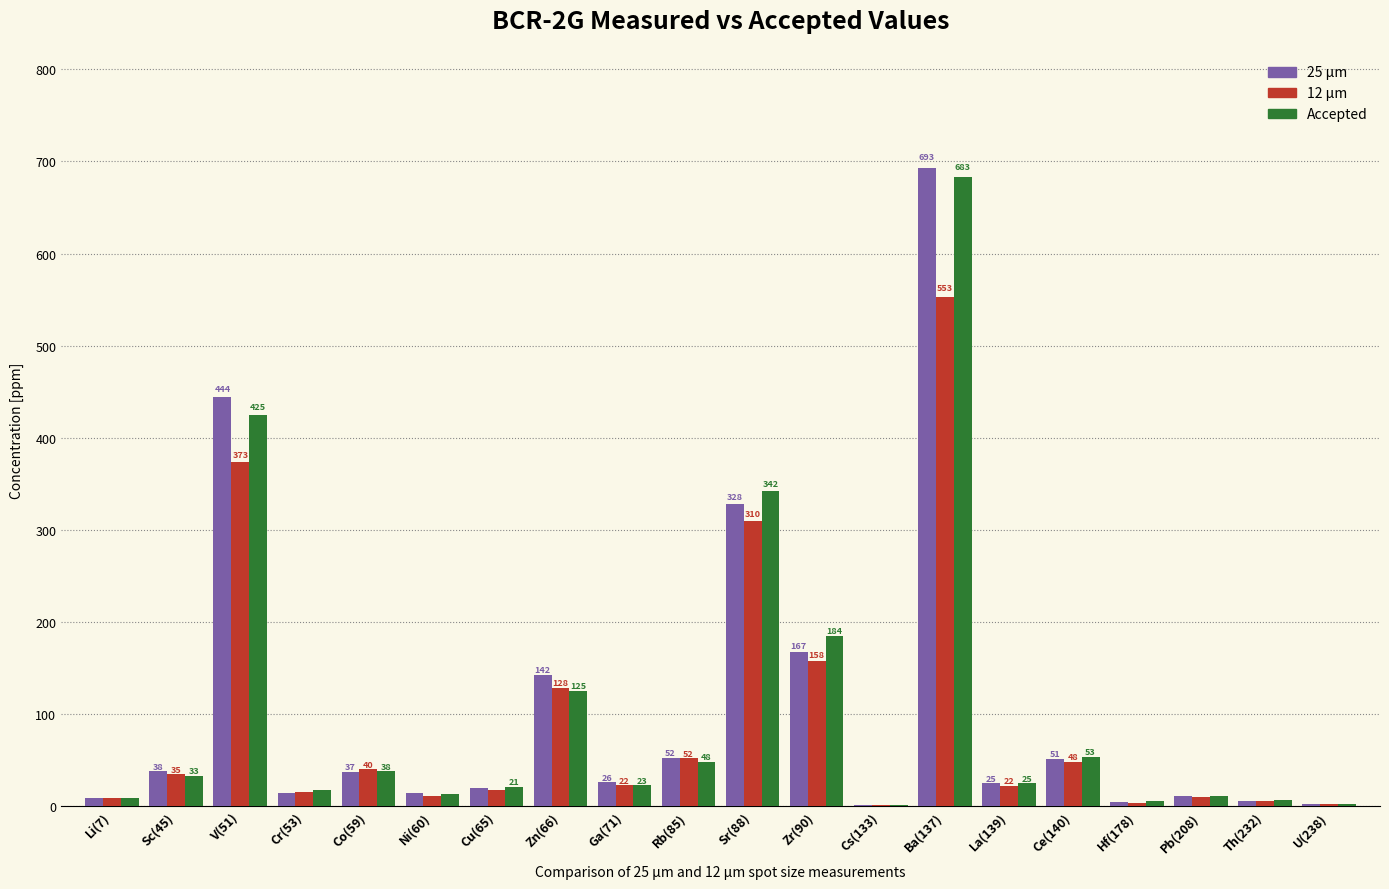

The Accepted series shows 125.0 at Zn(66). True or false?

True